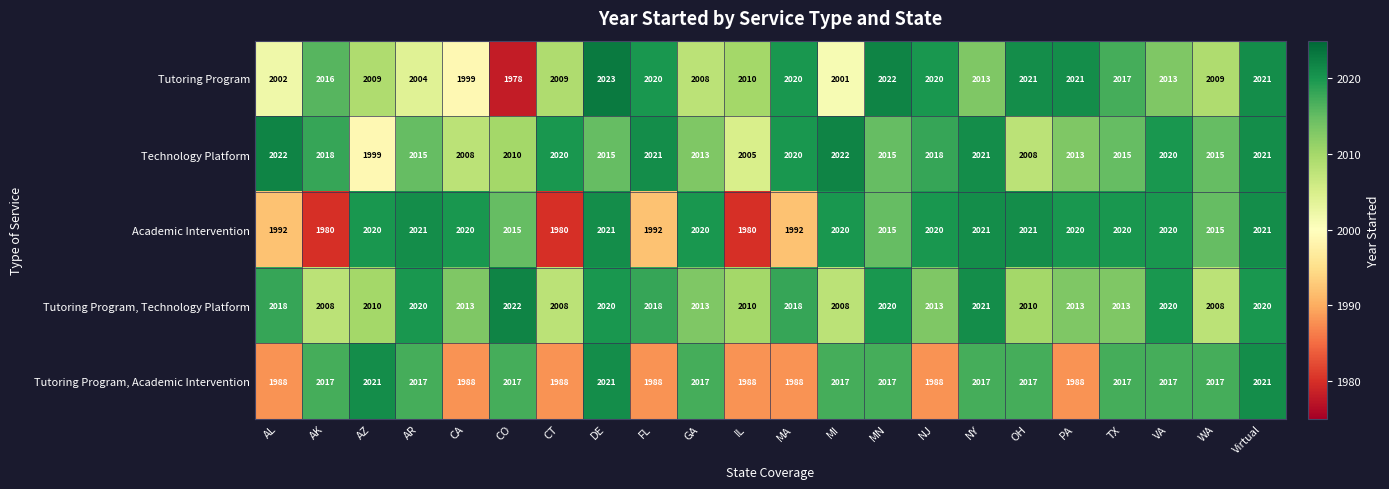

At which category does the chart reach its peak across all series?

DE